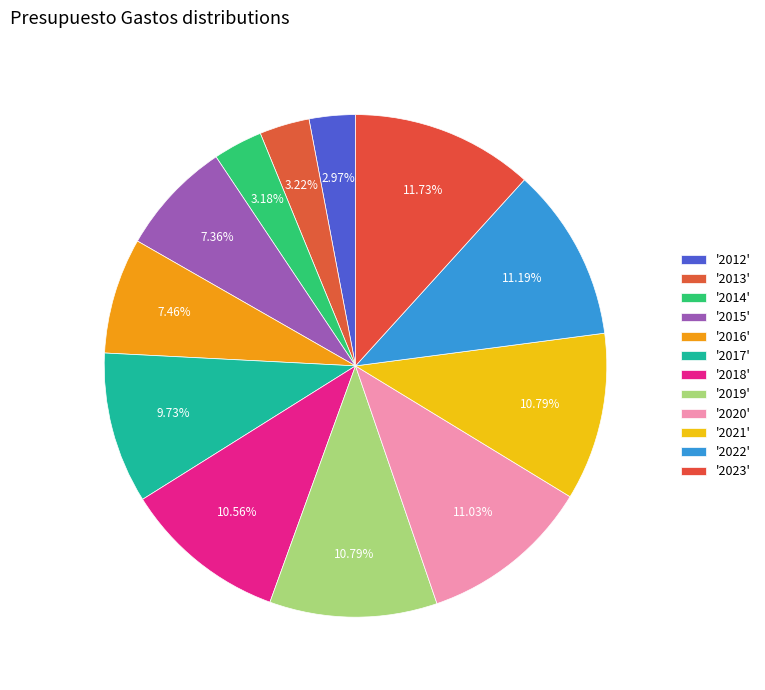

Rank the categories by value from highest to lowest.

2023, 2022, 2020, 2021, 2019, 2018, 2017, 2016, 2015, 2013, 2014, 2012